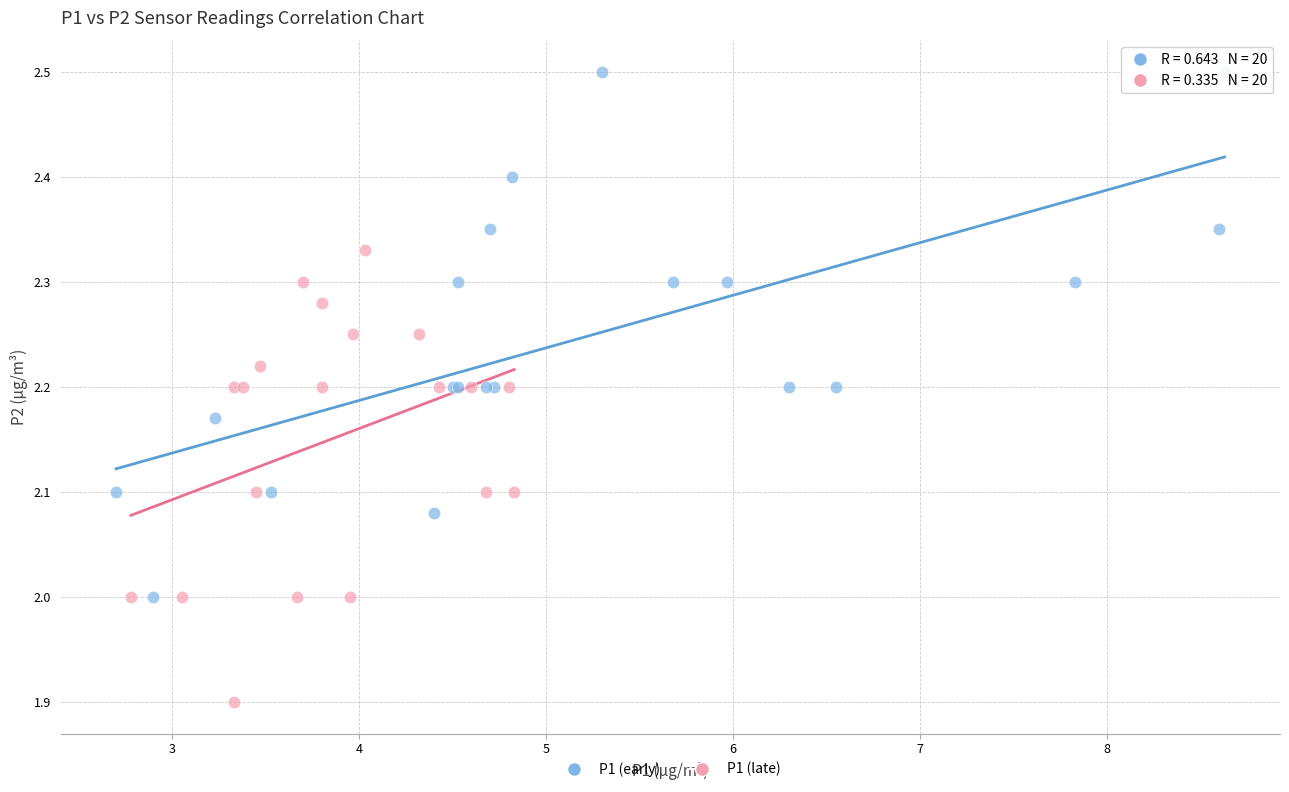

Which series contains the lowest Y value?

P1 (late)